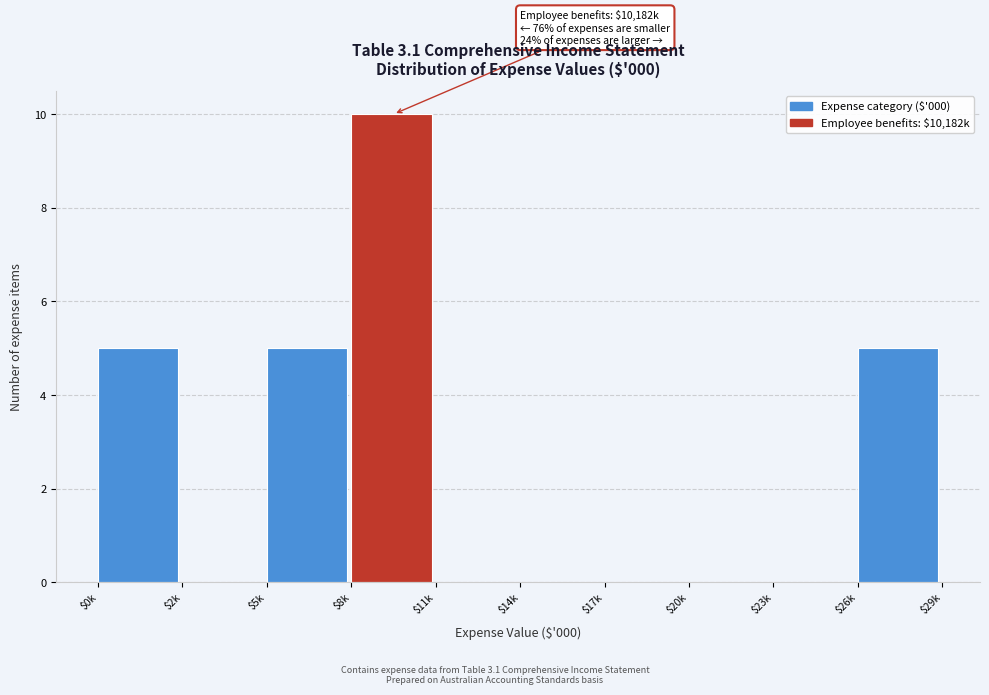

What is the sum of all values?

25